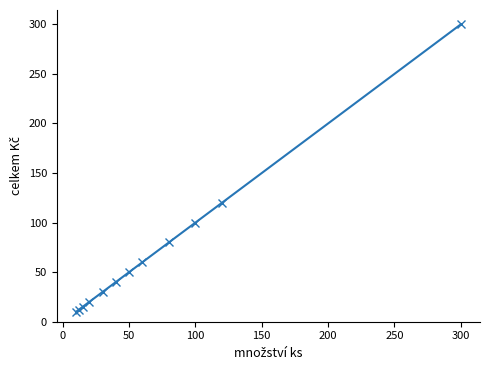

What is the sum of all values?

837